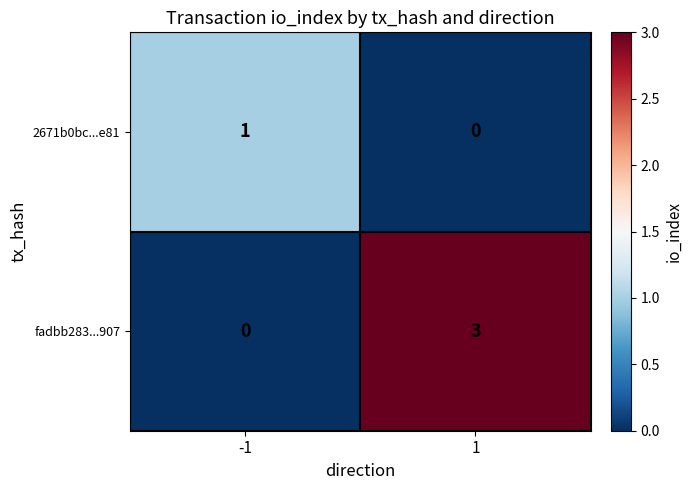

Reading right to left, what are all the values shown in this chart?

2671b0bc...e81: 0	1
fadbb283...907: 3	0